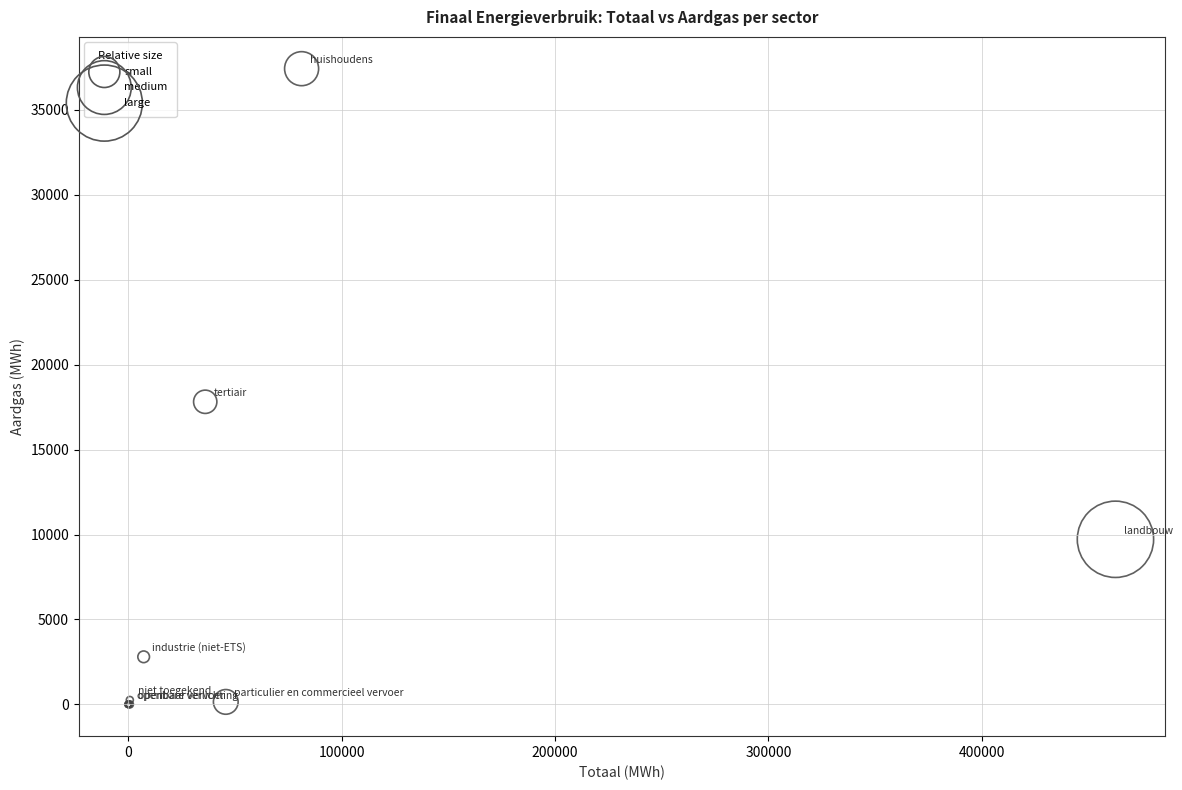

What Y value in the scatter plot is closest to 18711?

17813.7